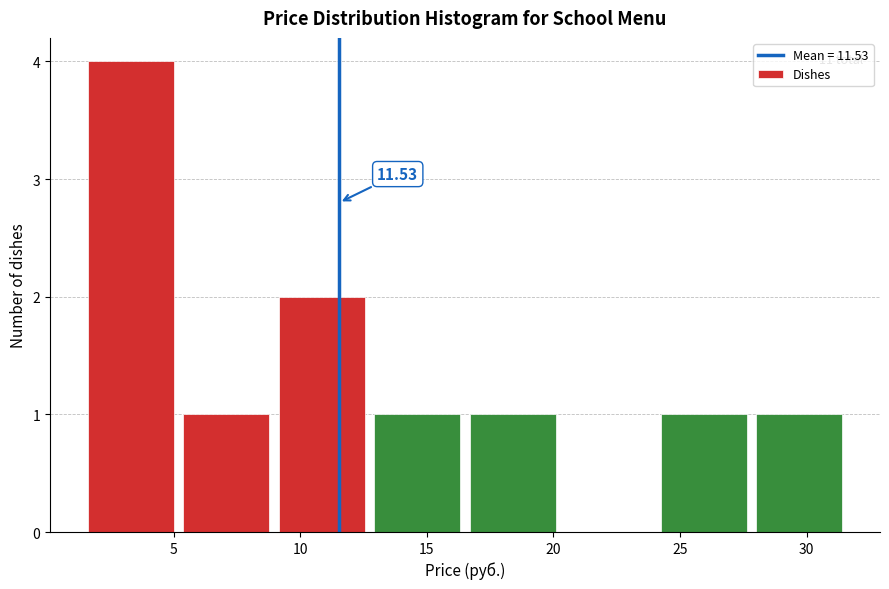

Over which range of the x-axis is the bar tallest?

1.5 to 5.0